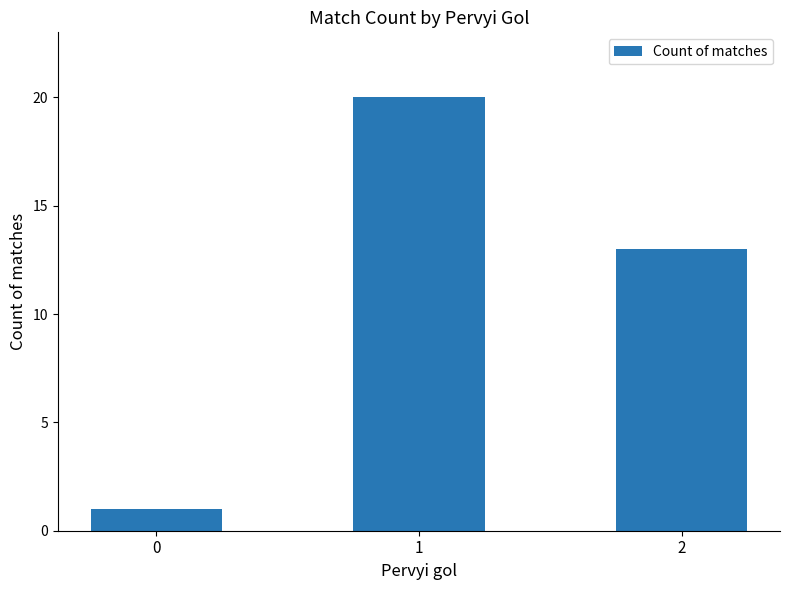

Where is the data nearest to the value 10?

2